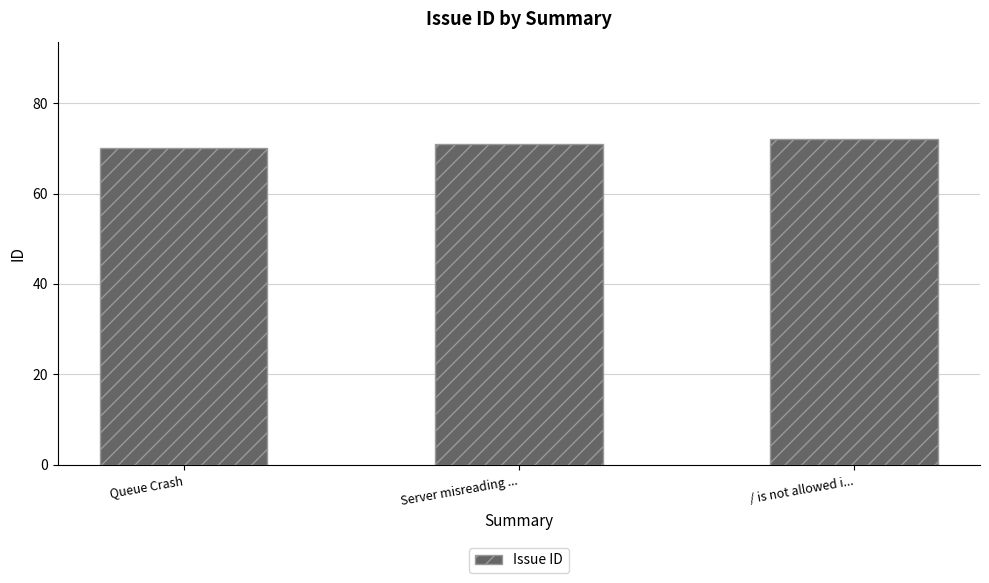

Read the value at Queue Crash.

70